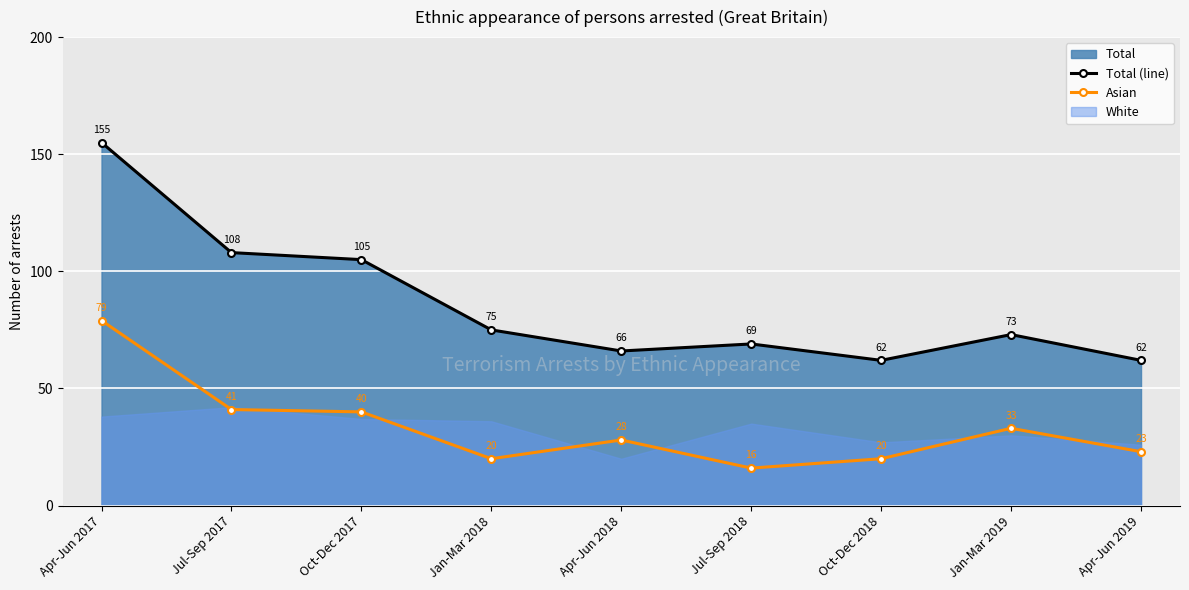

What is the spread (max minus min) of values at Apr-Jun 2019?

39